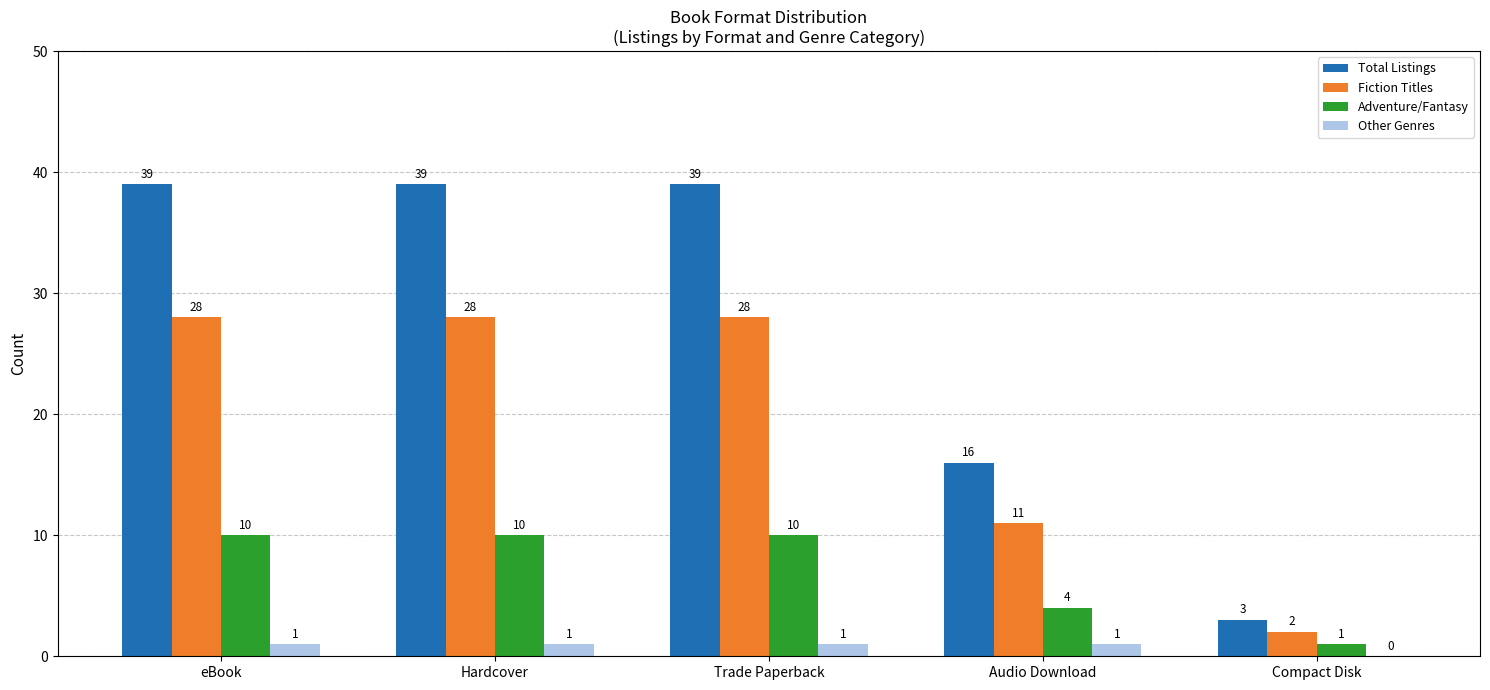

Are the bars grouped side by side (vs. stacked)?

Yes